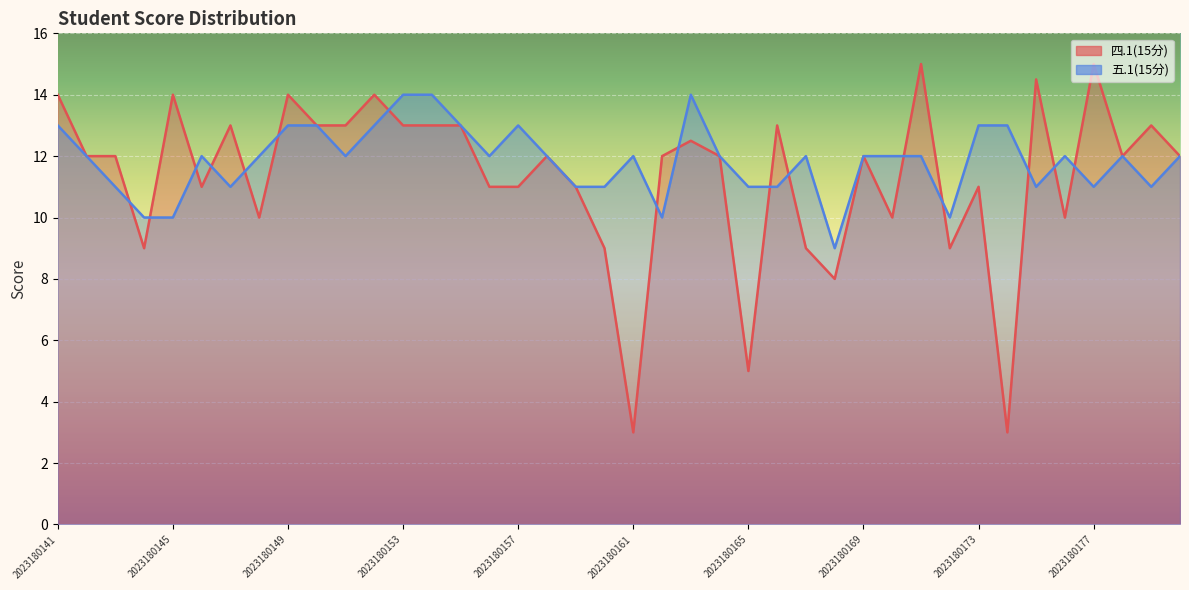

How many data points in 五.1(15分) are above 12?

11